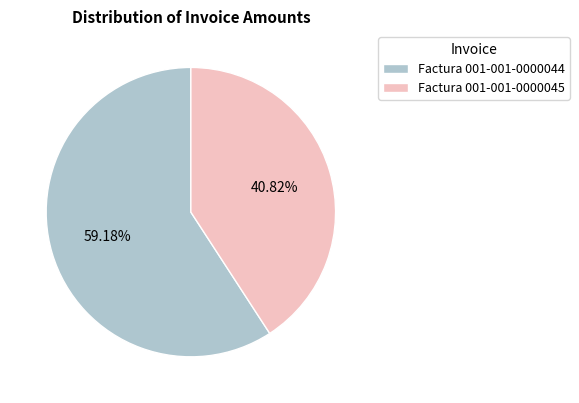

How many segments does this pie chart have?

2